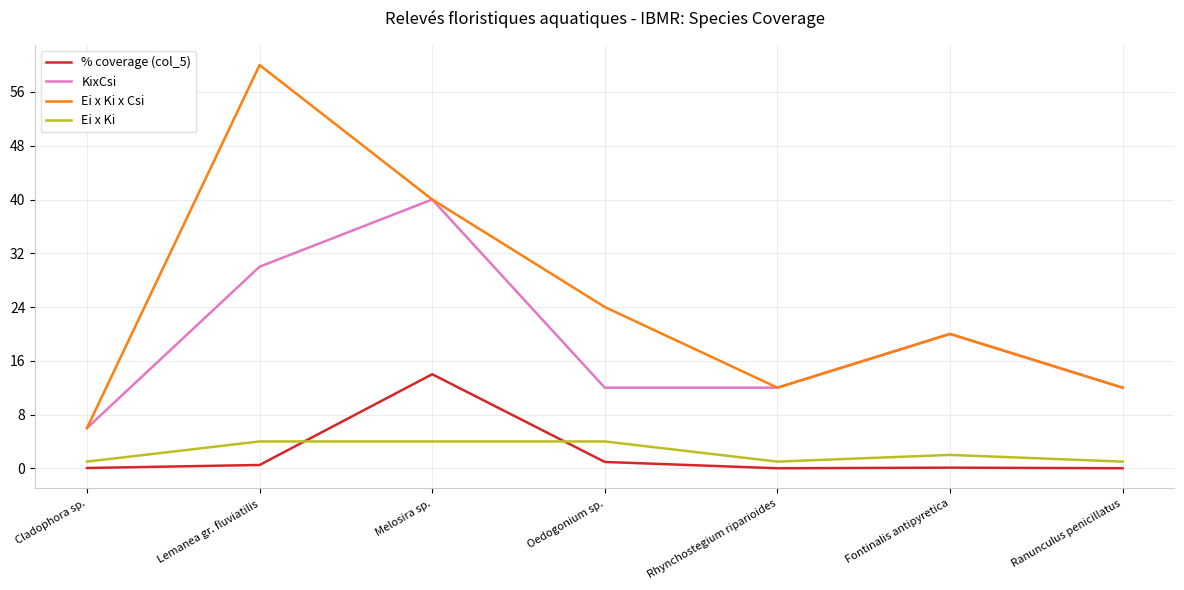

How many lines are shown in the chart?

4